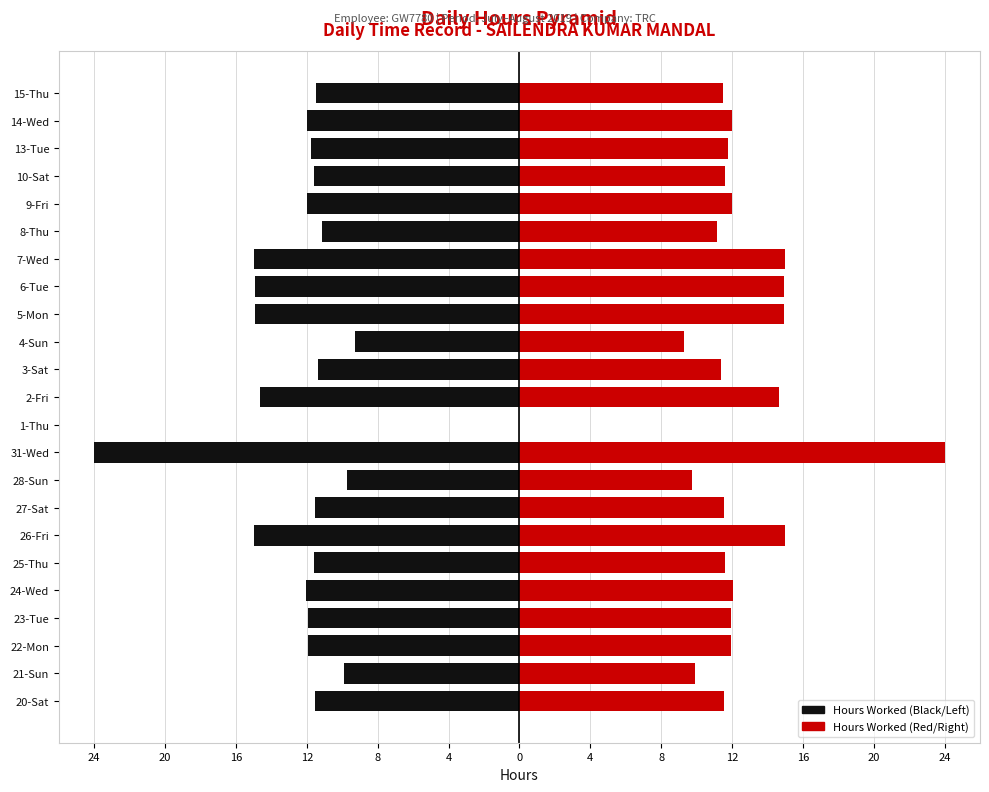

What is the label of the 11th bar from the right?

3-Sat